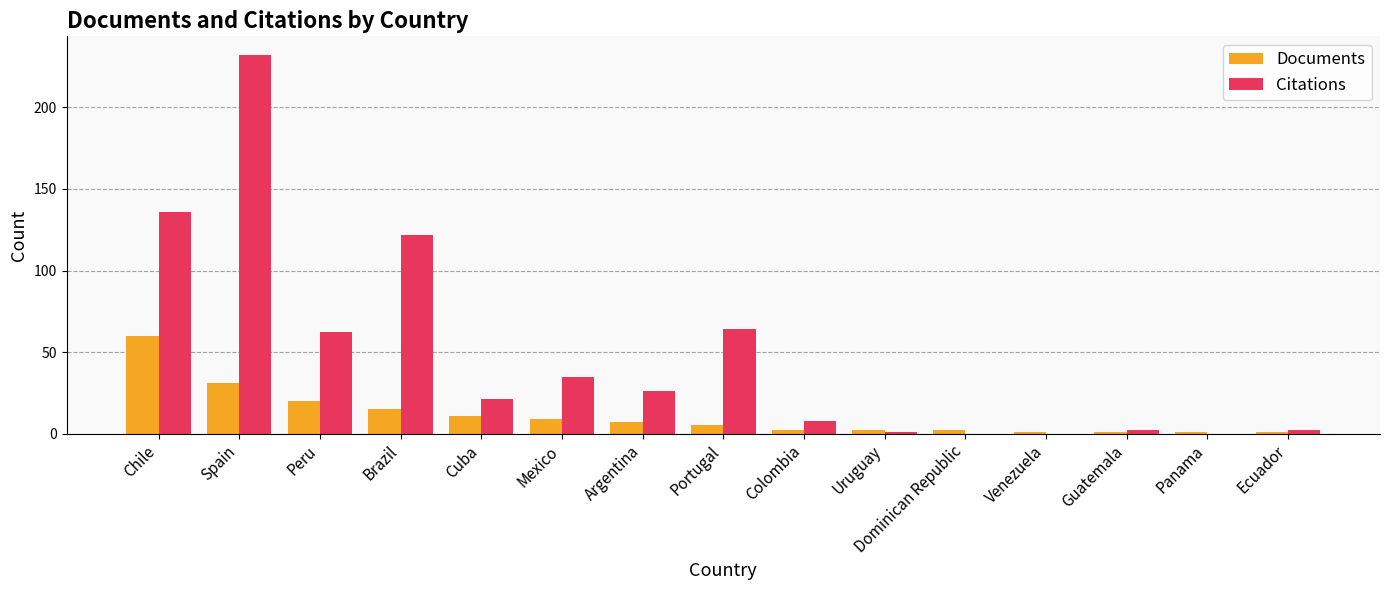

Between Peru and Cuba, which series saw the biggest shift?

Citations